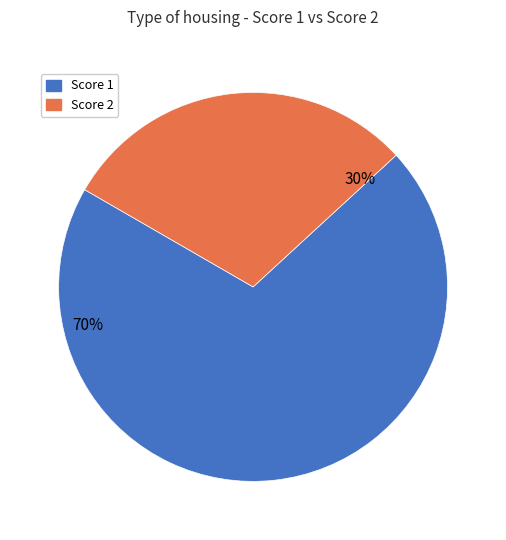

To the nearest percent, what is the difference between the largest and smallest slice percentages?

40%